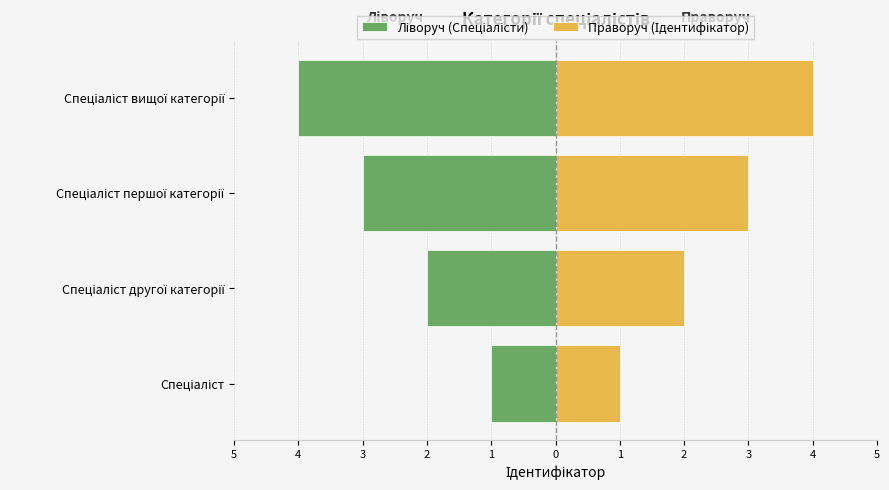

List the series in order of their overall mean, highest first.

Праворуч (Ідентифікатор), Ліворуч (Спеціалісти)